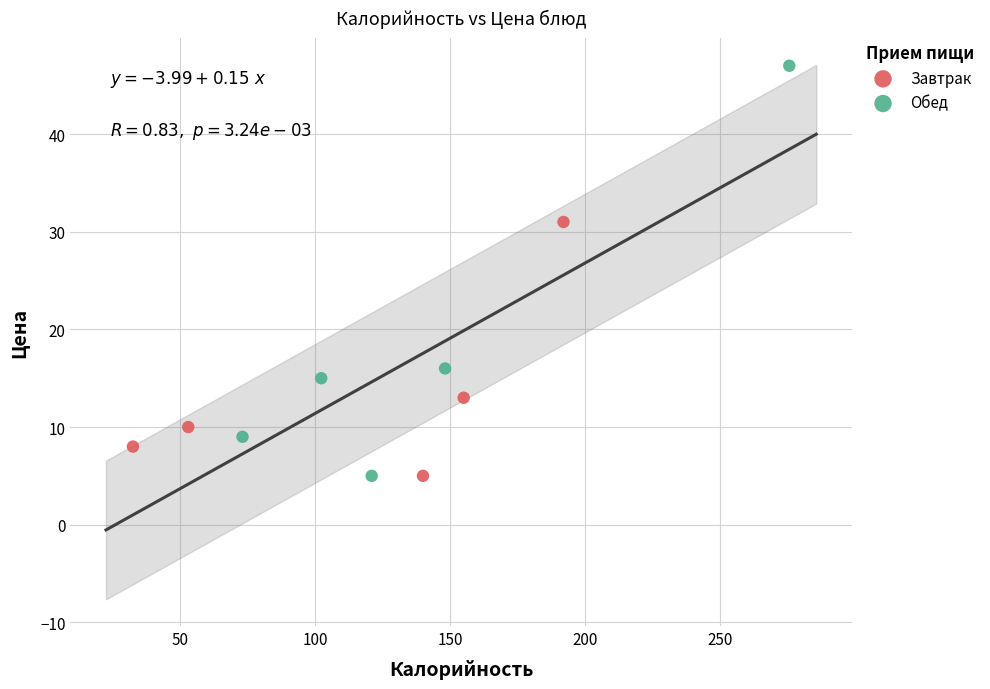

Which series contains the highest Y value?

Обед